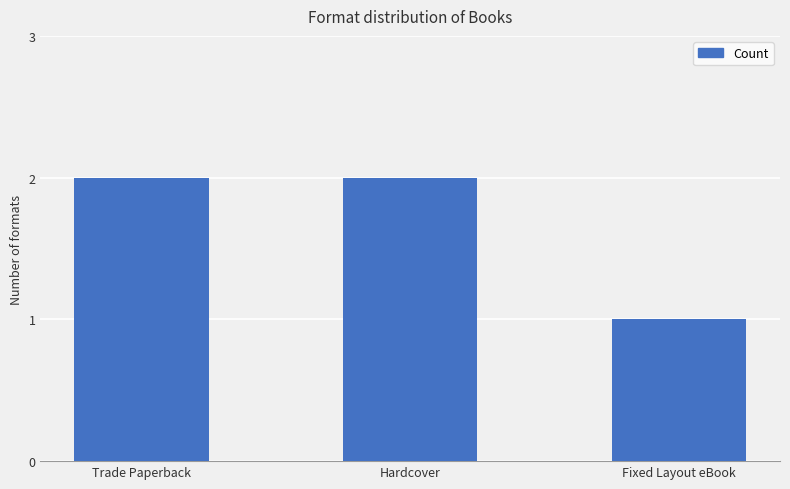

What is the difference between the second highest and minimum values?

1